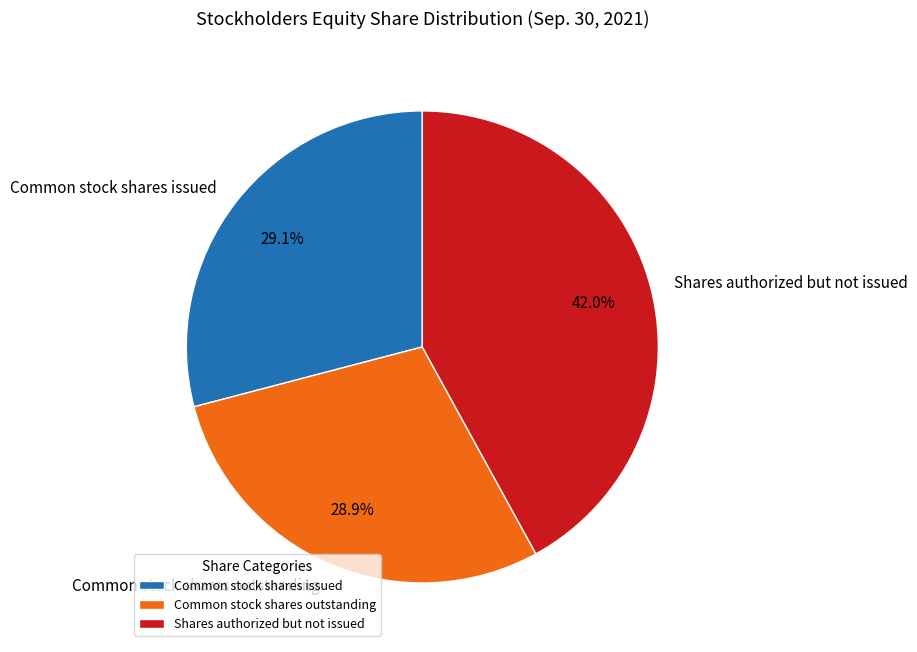

What is the ratio of the value at Shares authorized but not issued to the value at Common stock shares outstanding?

1.5